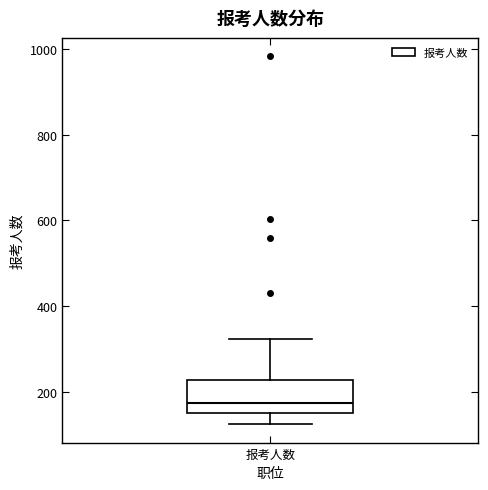

Where does the upper whisker of the box for 报考人数 end on the y-axis? The values are not printed on the chart, so give them approximately, as read against the axis.

320